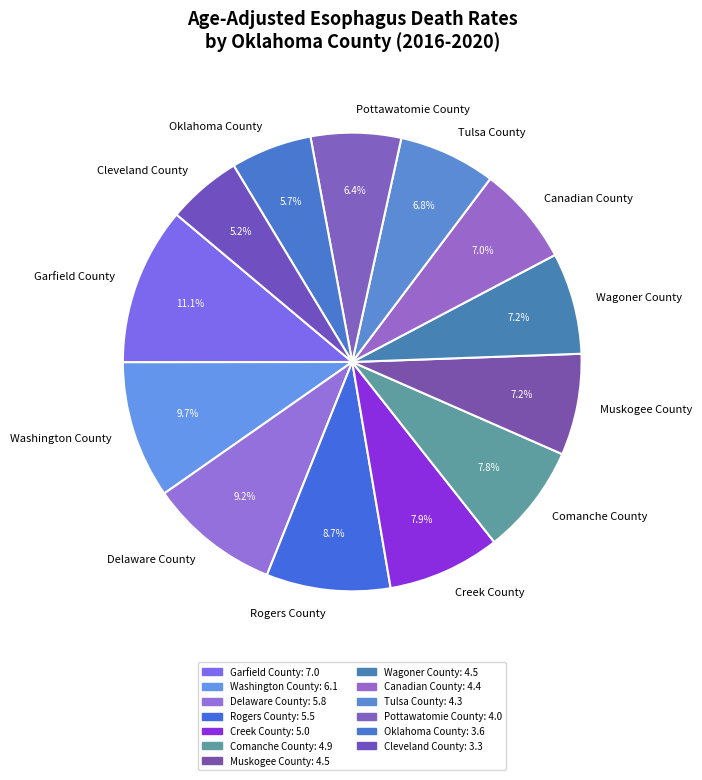

Does Oklahoma County account for over 50% of the chart?

No